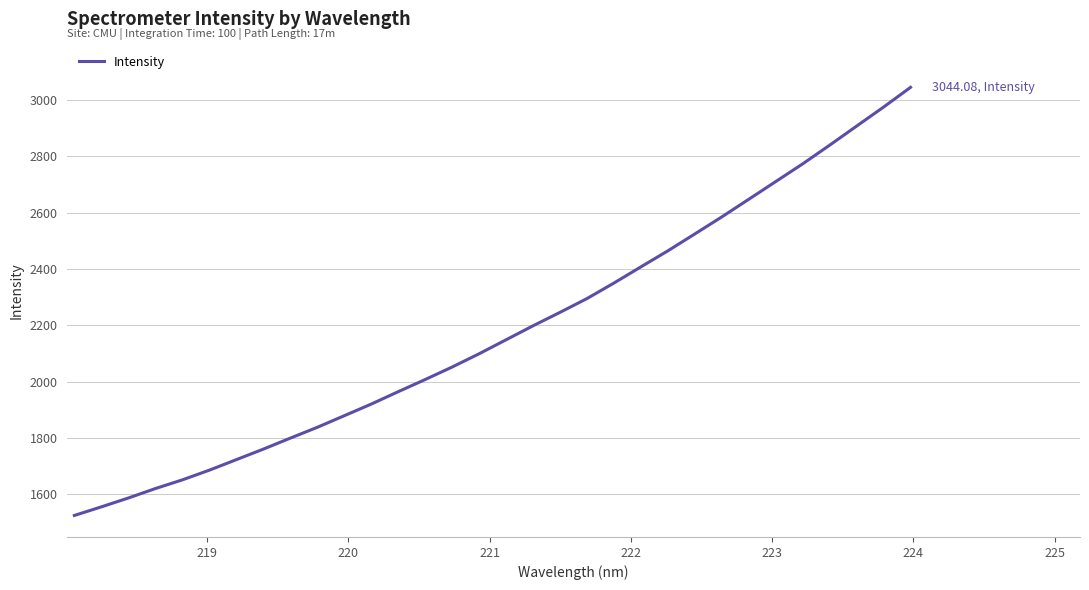

Reading left to right, what are all the values shown in this chart?

1525.5	1556.0	1587.4	1620.9	1651.7	1686.2	1723.5	1760.8	1799.8	1838.2	1879.4	1920.6	1964.7	2007.8	2052.2	2099.2	2148.9	2198.5	2246.2	2295.1	2350.2	2407.6	2464.4	2524.3	2584.7	2647.3	2710.1	2772.9	2839.1	2906.7	2974.2	3044.1